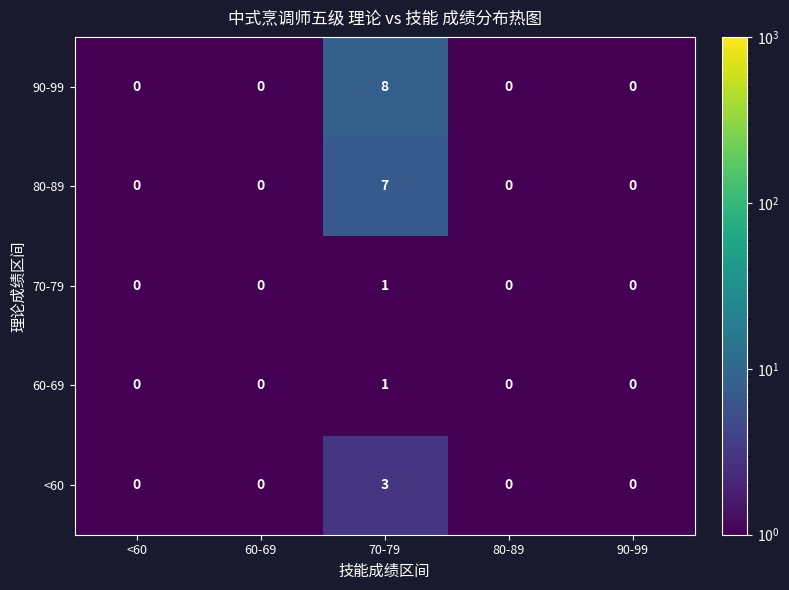

The value of <60 at <60 is 0. True or false?

True